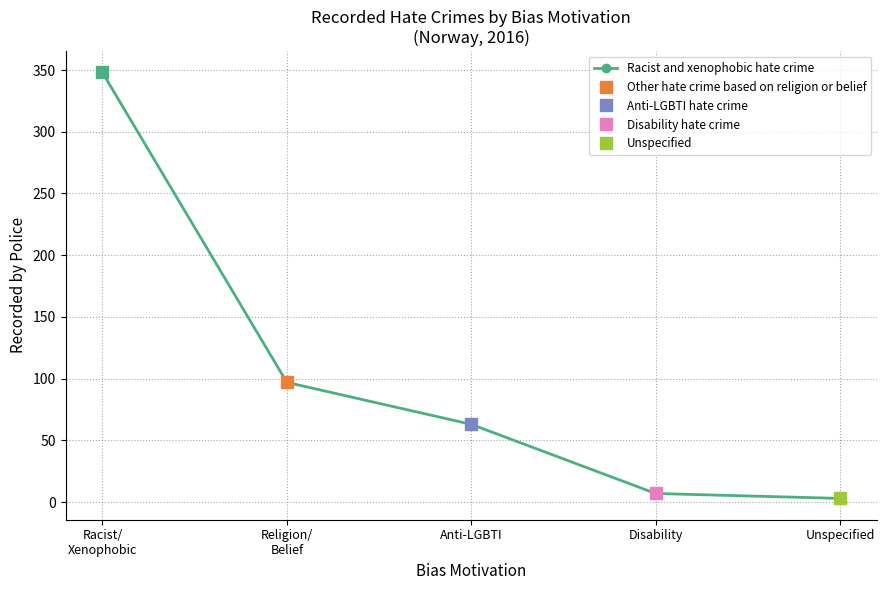

Reading left to right, extract all data points from this chart.

Racist/
Xenophobic=348	Religion/
Belief=97	Anti-LGBTI=63	Disability=7	Unspecified=3